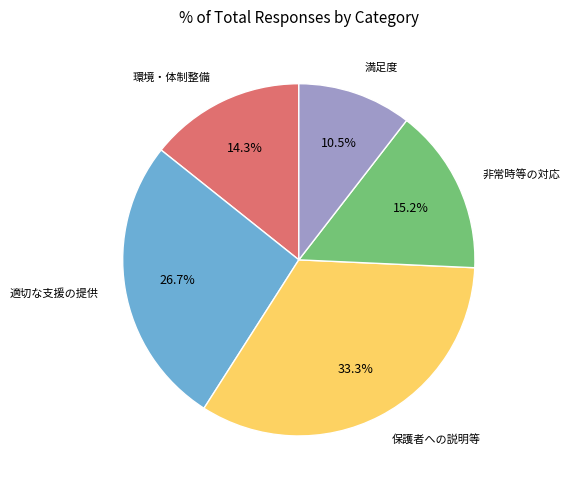

Rank the categories by value from lowest to highest.

満足度, 環境・体制整備, 非常時等の対応, 適切な支援の提供, 保護者への説明等